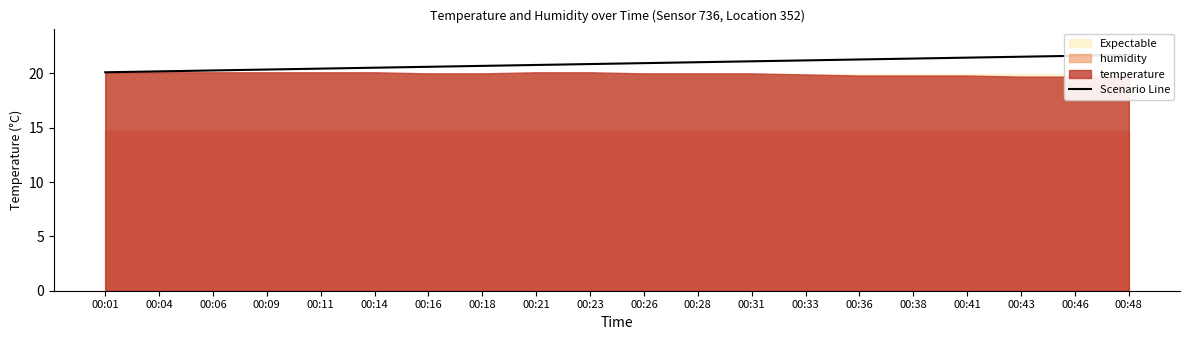

At which label is the value closest to 20?

00:01